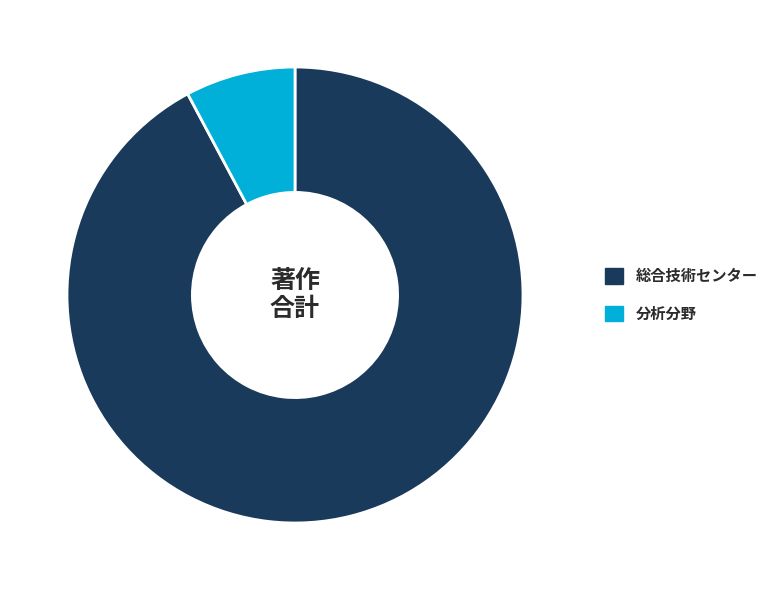

Which slice is the smallest?

分析分野